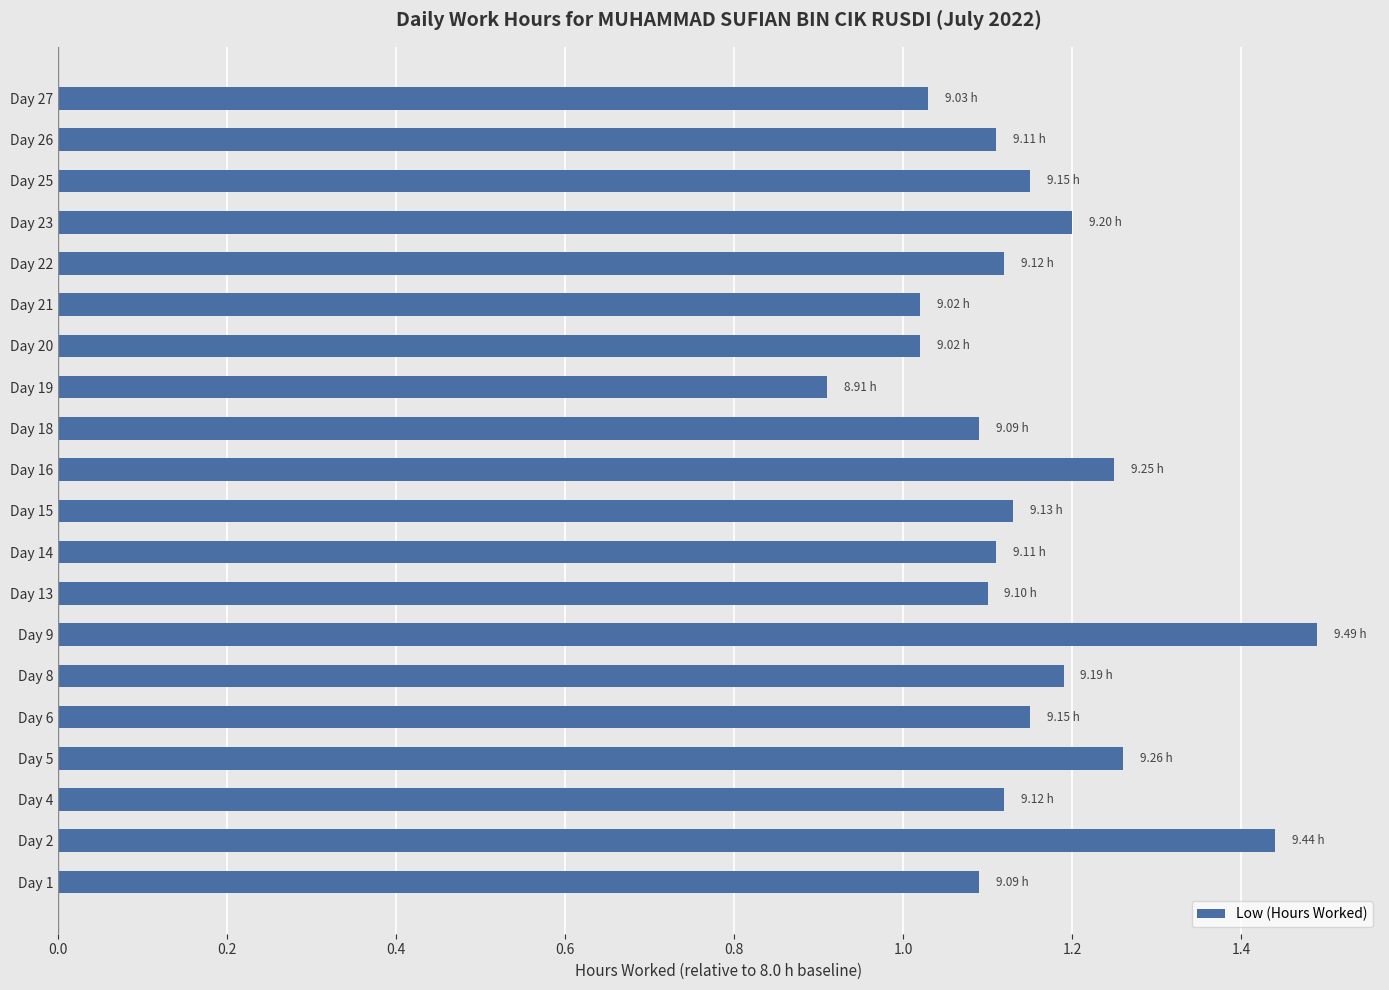

What is the difference between the maximum and second lowest values?

0.5